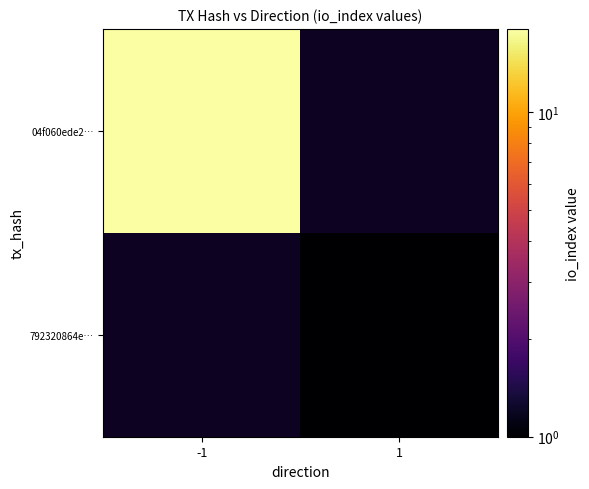

The value of 792320864e… at 1 is 0.5. True or false?

False